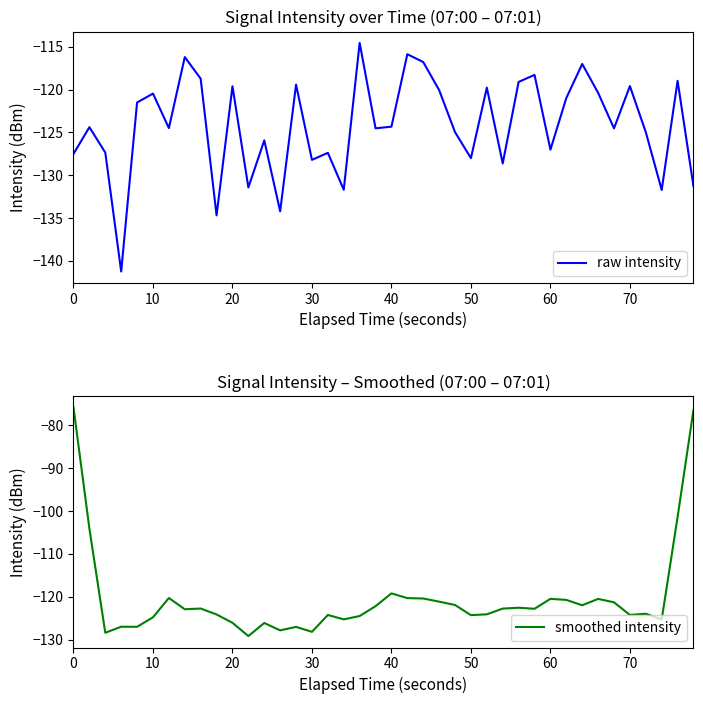

What is the maximum value for raw intensity?

-114.6